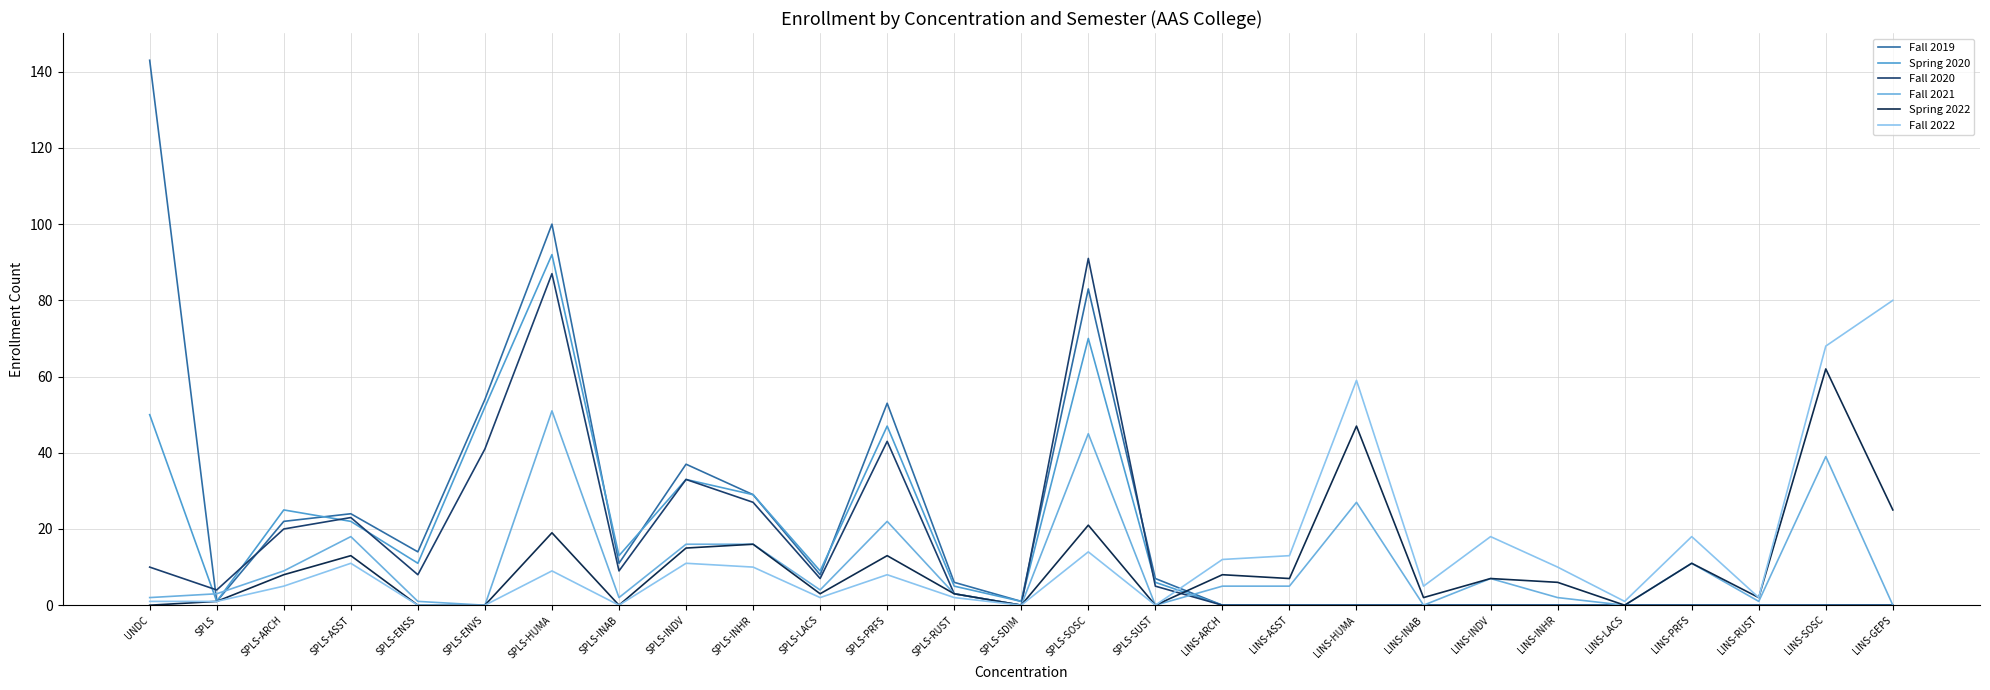

Does the chart have visible grid lines?

Yes